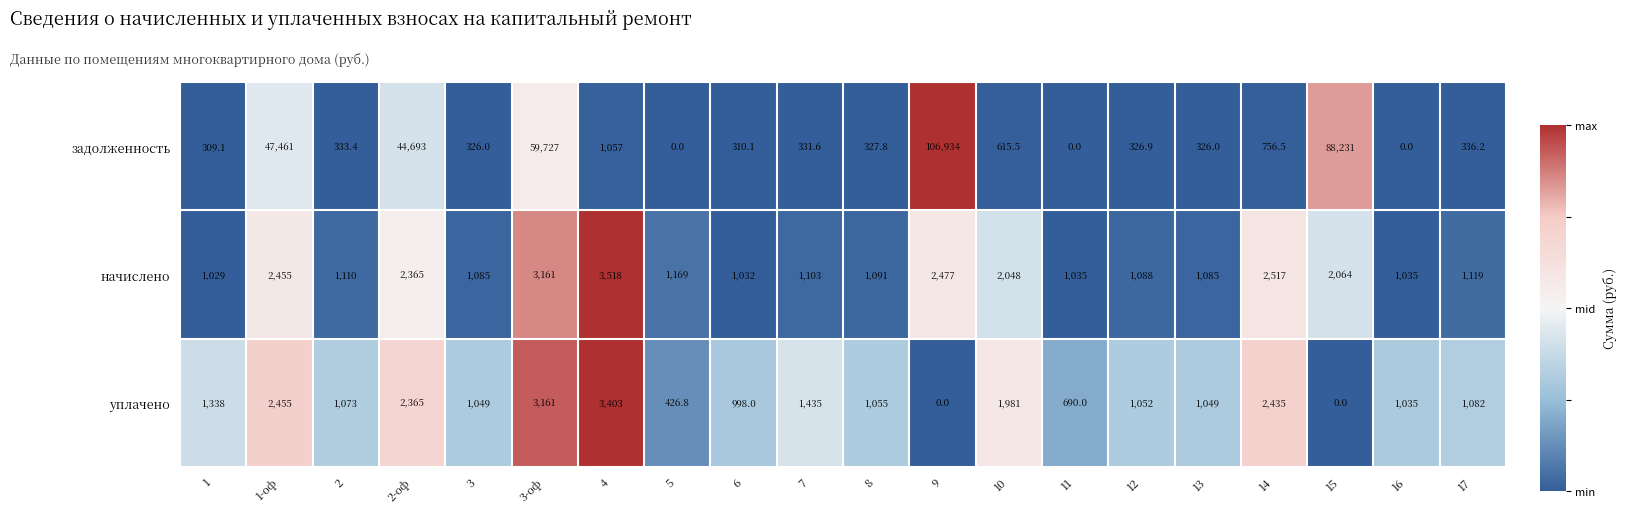

The начислено series shows 1736.2 at 12. True or false?

False